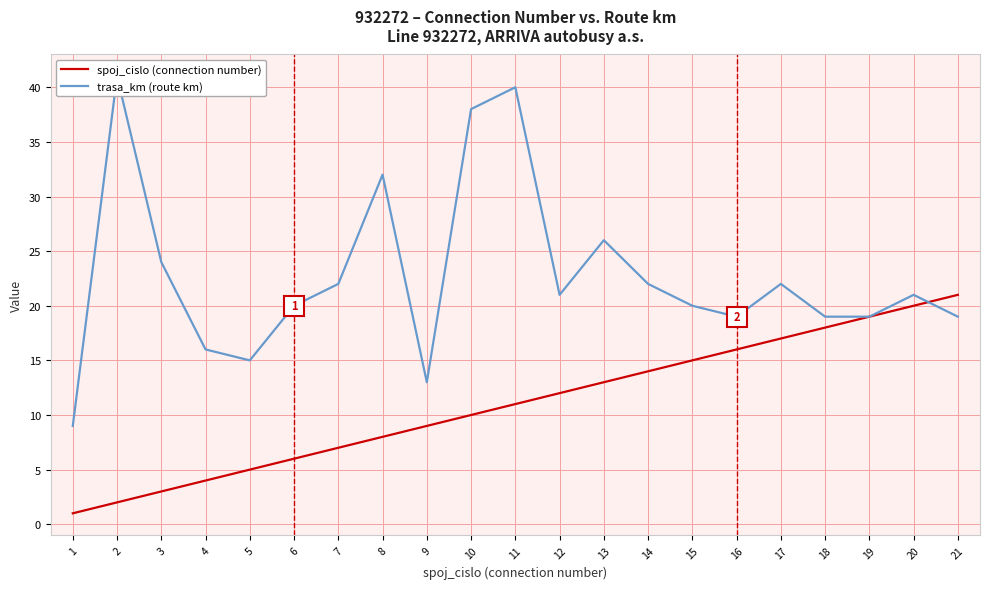

At which label is spoj_cislo (connection number) closest to 11?

11